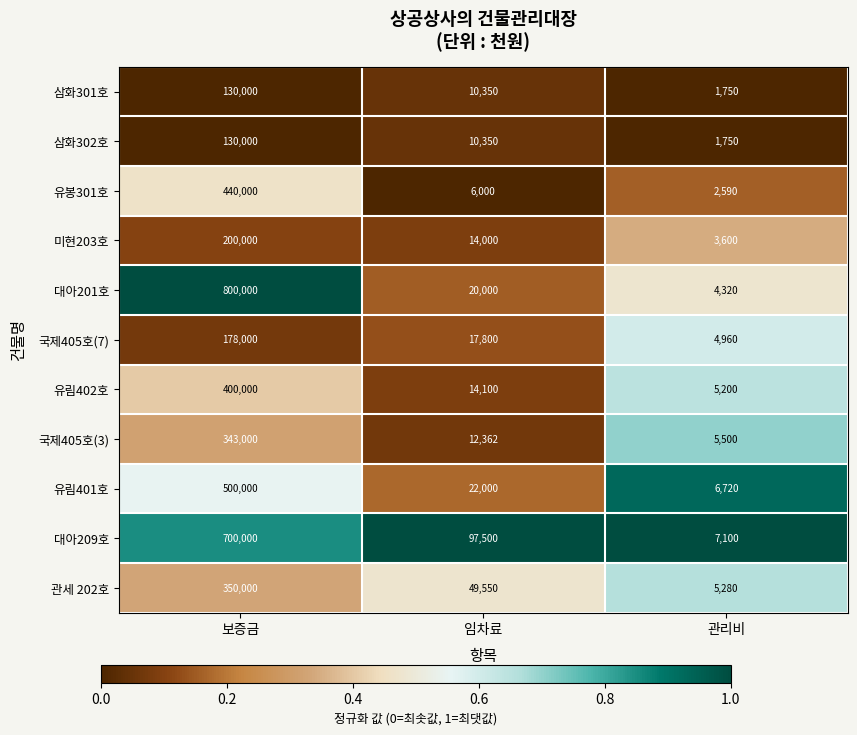

What is the difference between the maximum and minimum values in the 관세 202호 series?

344720